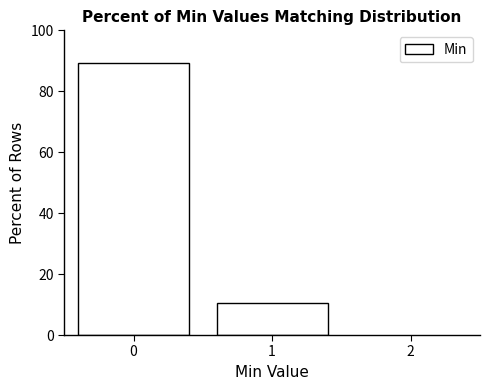

Reading left to right, list every bar in this chart as the range it spans on the x-axis followed by its height. The values are not printed on the chart, so give them approximately, as read against the axis.

-0.5 to 0.5: 90
0.5 to 1.5: 10